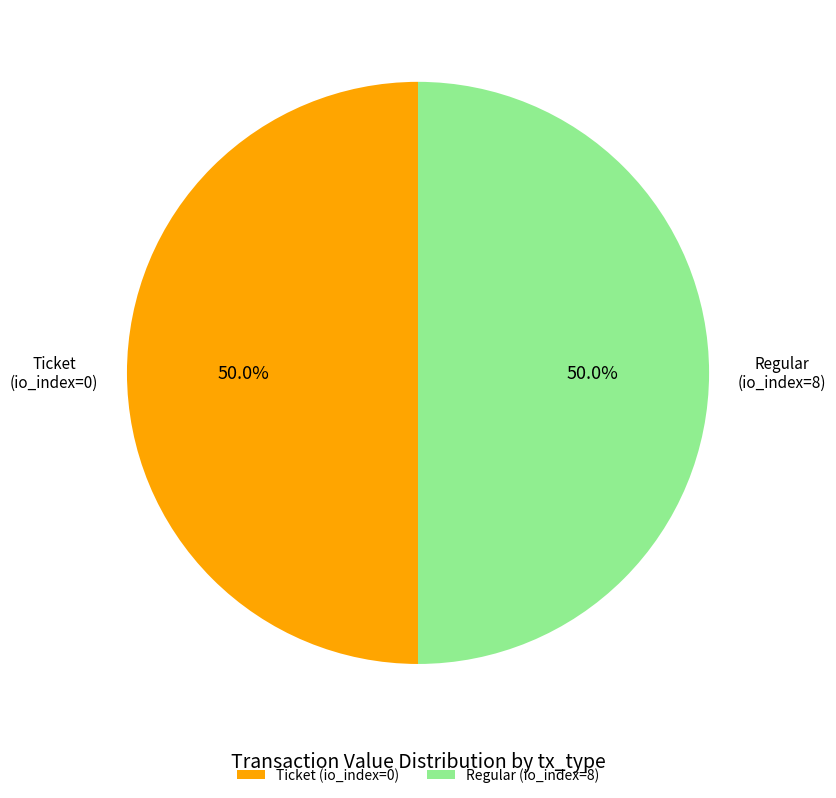

What is the ratio of the value at Regular (io_index=8) to the value at Ticket (io_index=0)?

1.0